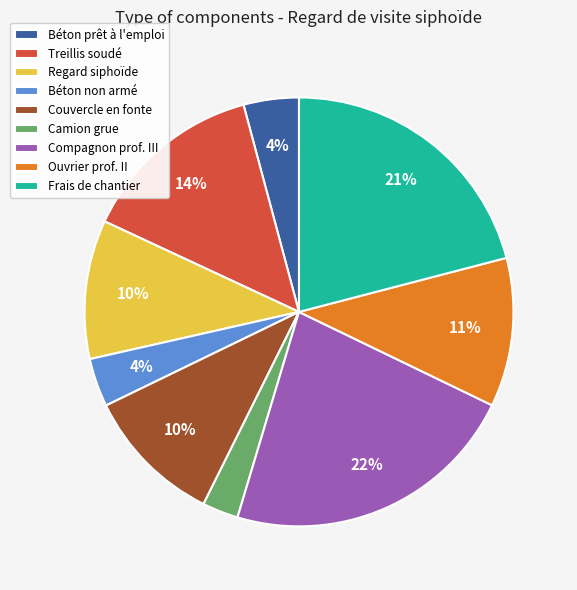

How many slices are in this pie chart?

9